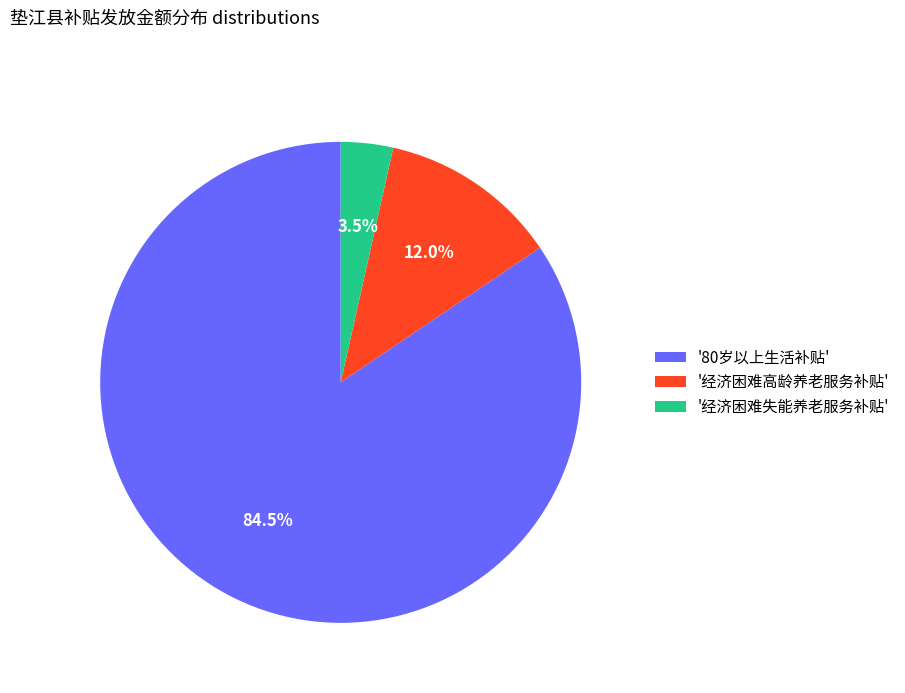

What is the ratio of the value at '经济困难失能养老服务补贴' to the value at '经济困难高龄养老服务补贴'?

0.3